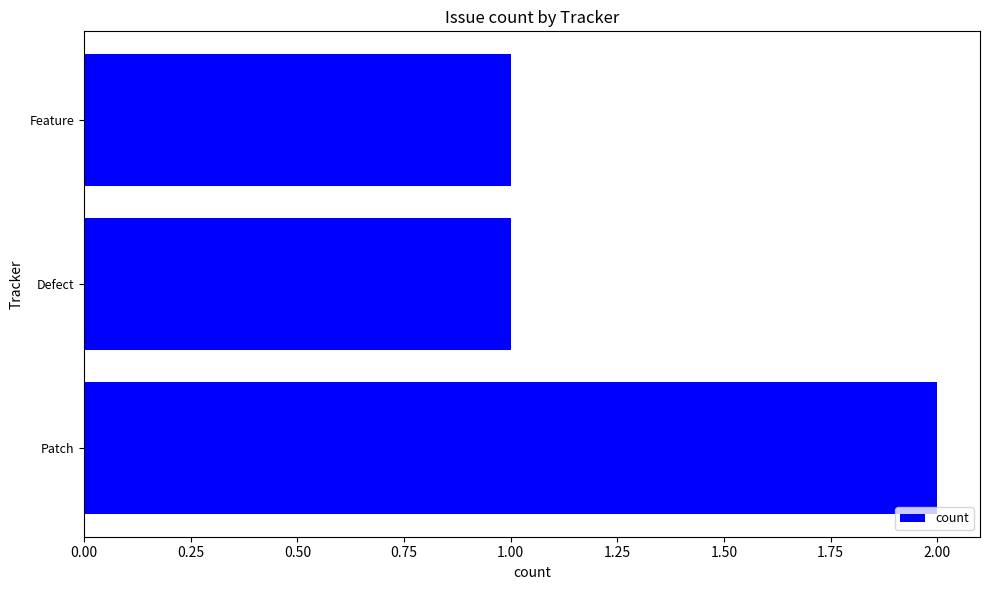

Is it true that the value at Patch is 2?

True